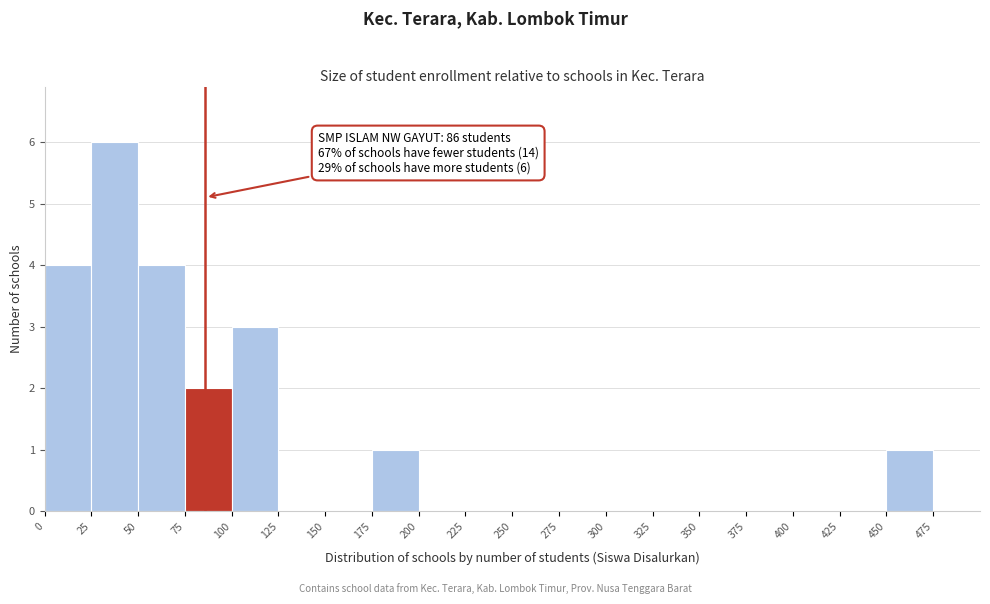

Over which range of the x-axis is the bar tallest?

25 to 50